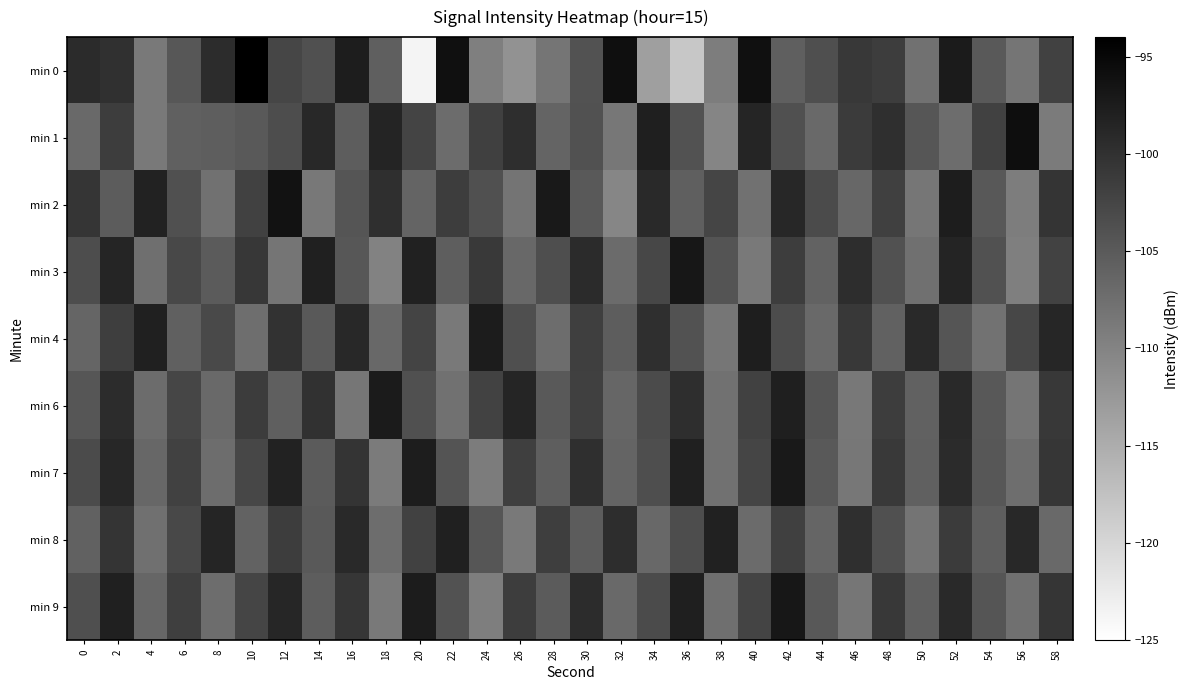

How many data points does each series have?

30